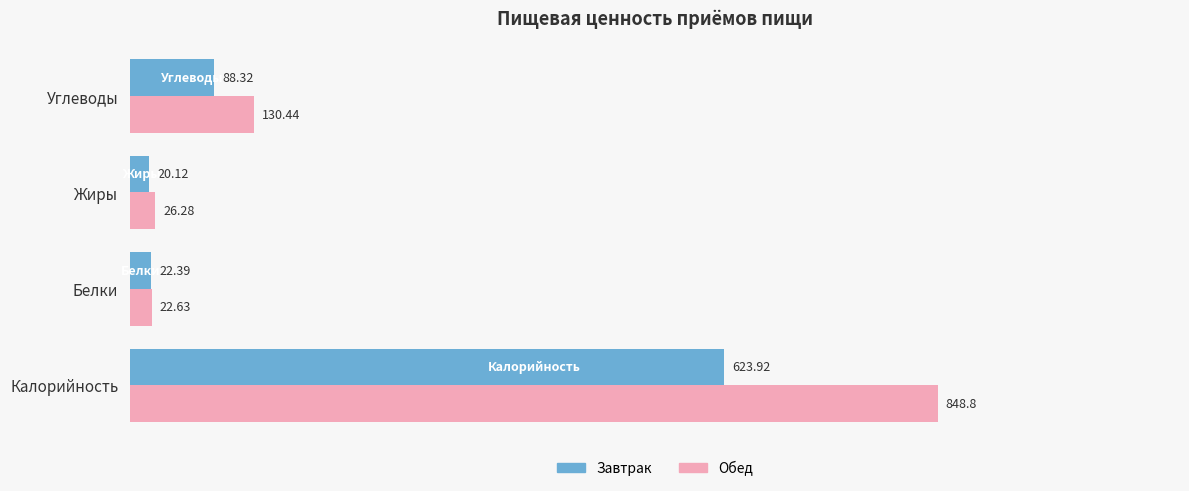

What are all the series names shown in the legend?

Завтрак, Обед